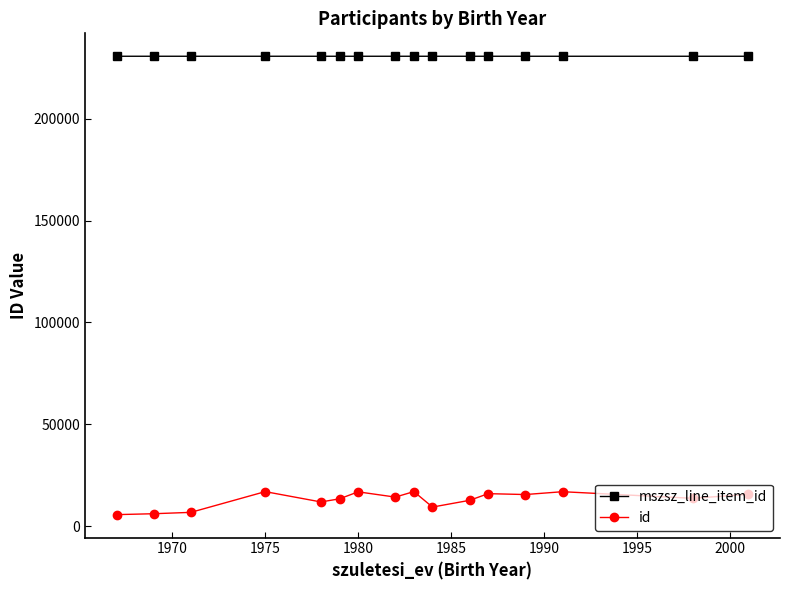

True or false: id and mszsz_line_item_id intersect in this chart.

False